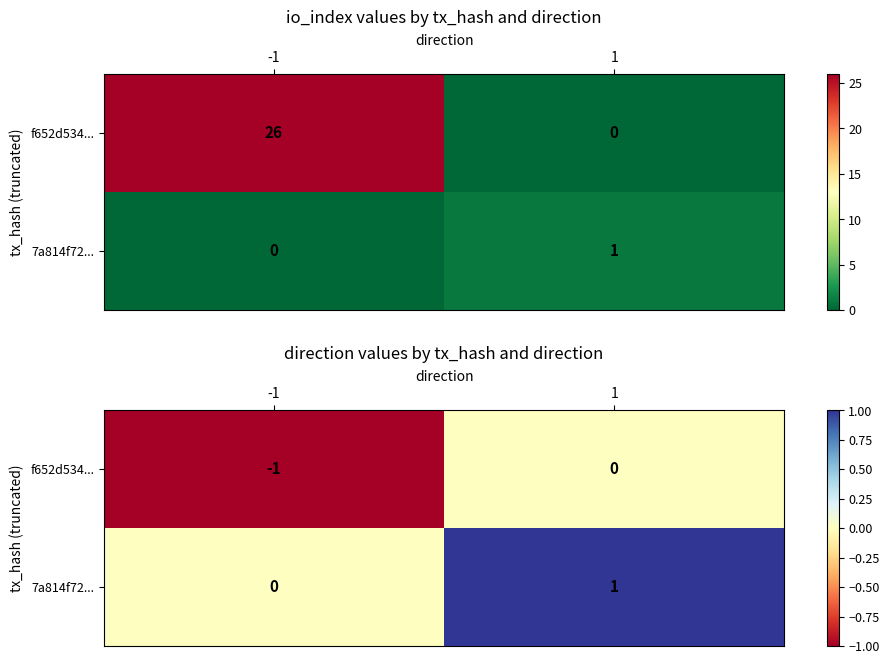

How many data points in 7a814f72... are less than 1?

1